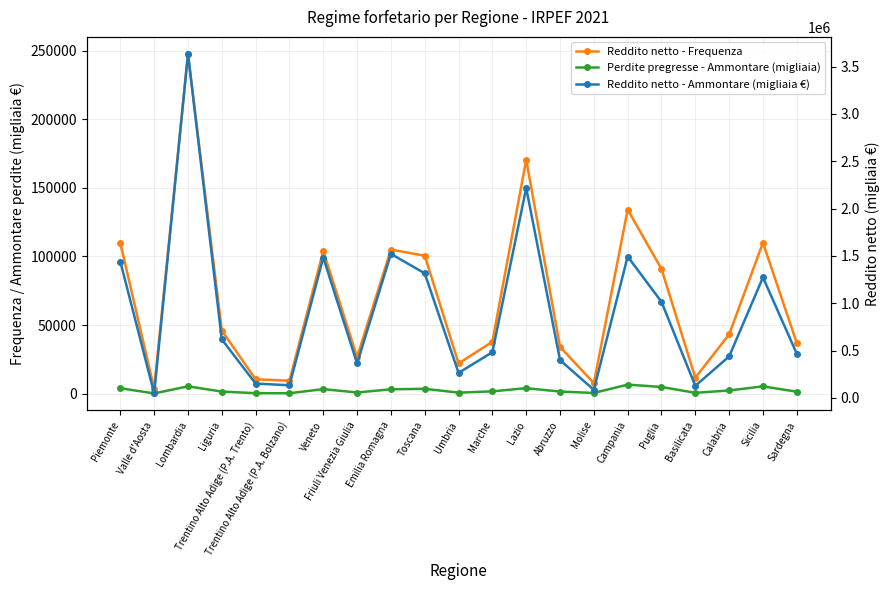

At how many categories does at least one series exceed 2455353?

1